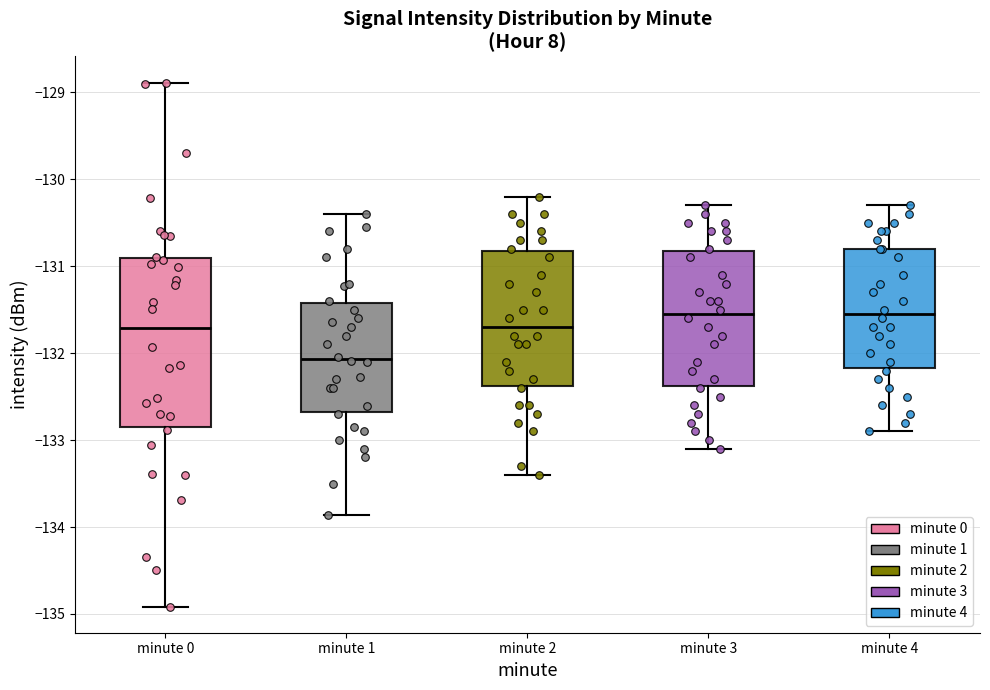

Which box has the lowest median line?

minute 1